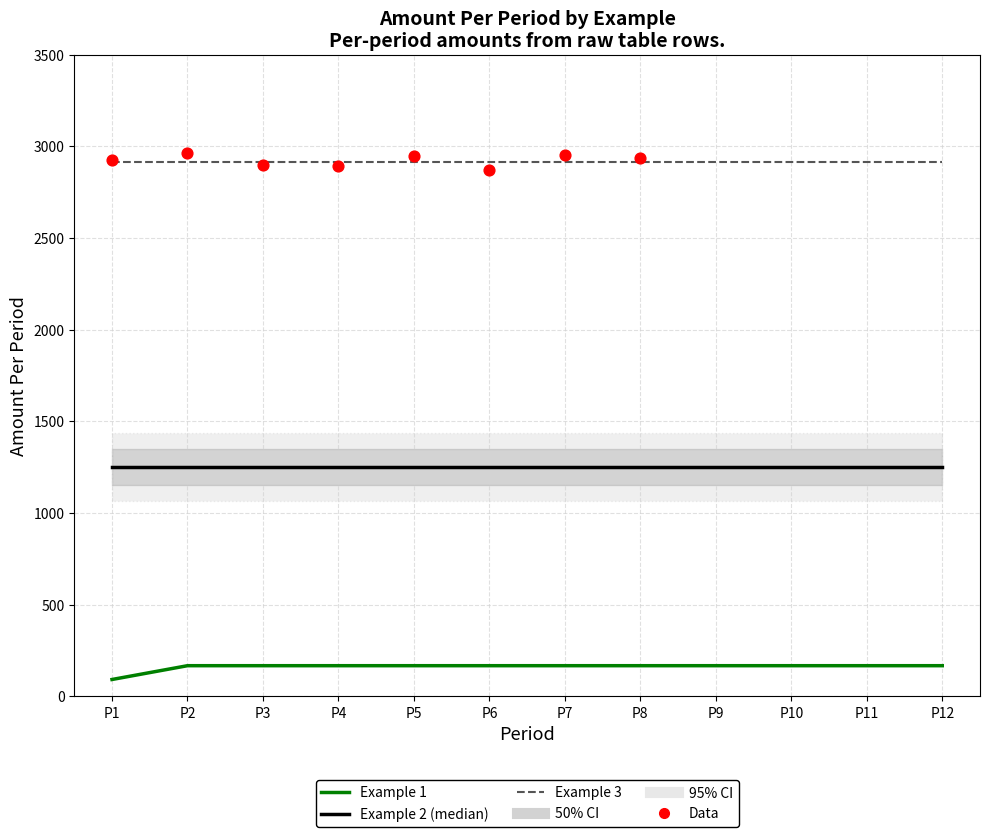

What are all the series names shown in the legend?

Example 1, Example 2, Example 3